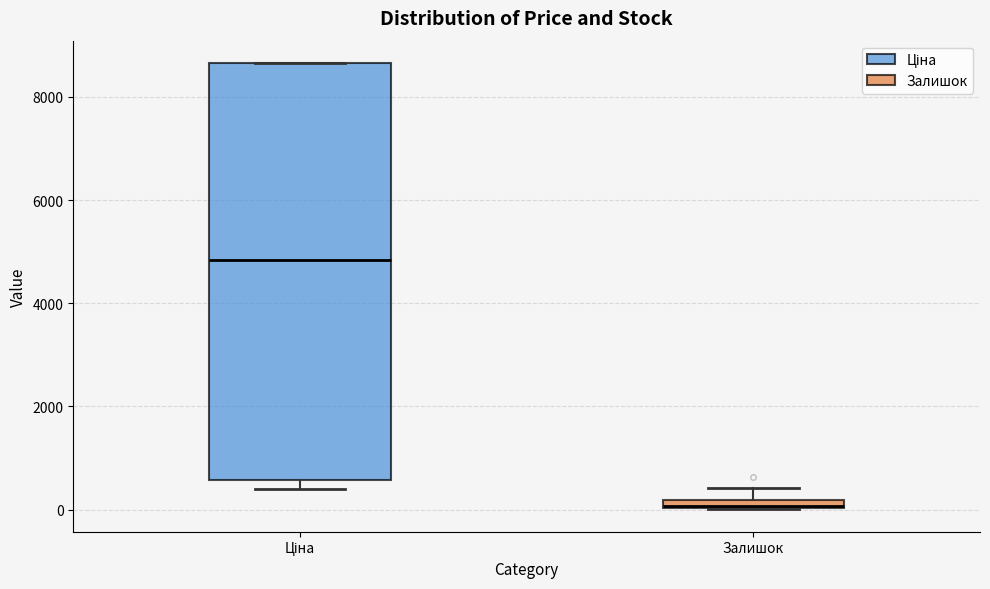

Comparing the boxes themselves (not the whiskers), which one is the tallest?

Ціна